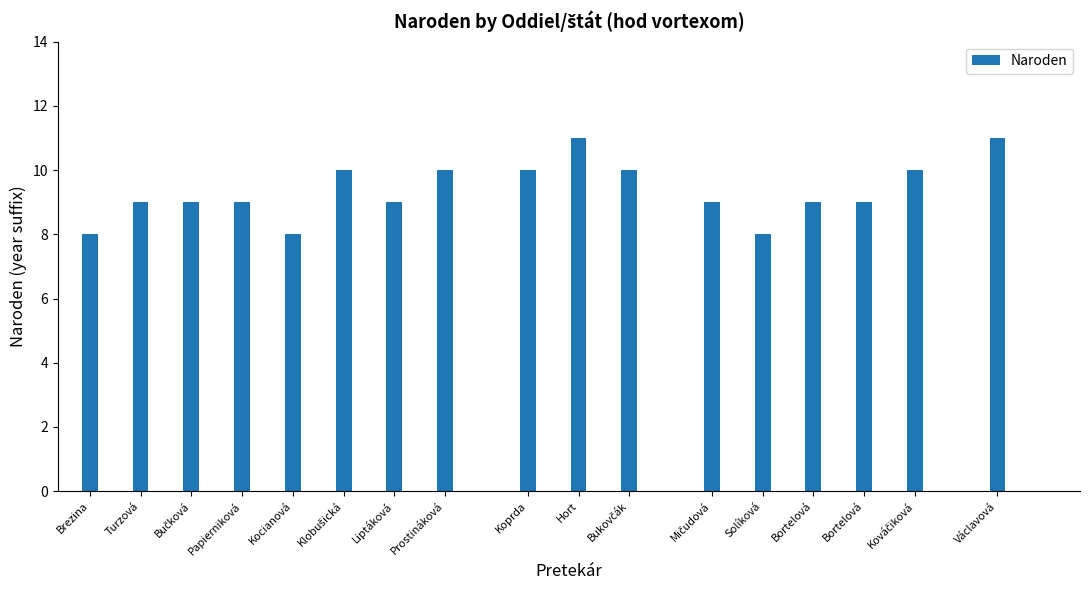

What is the average value?

9